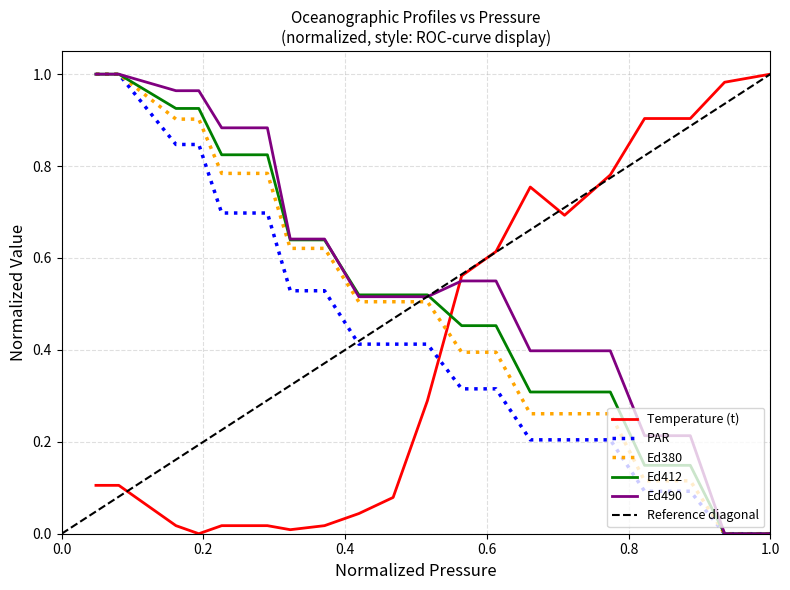

True or false: Ed380 and Temperature (t) cross at least once.

True